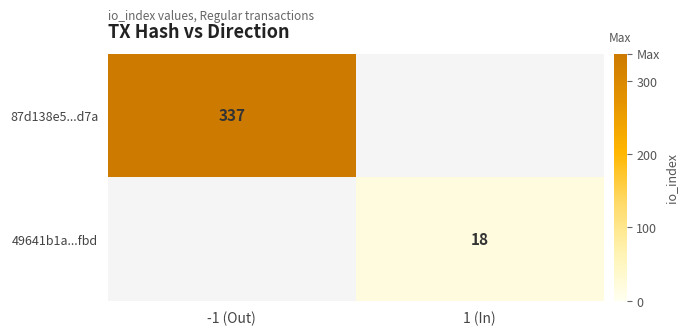

What is the minimum value shown in the chart?

18.0